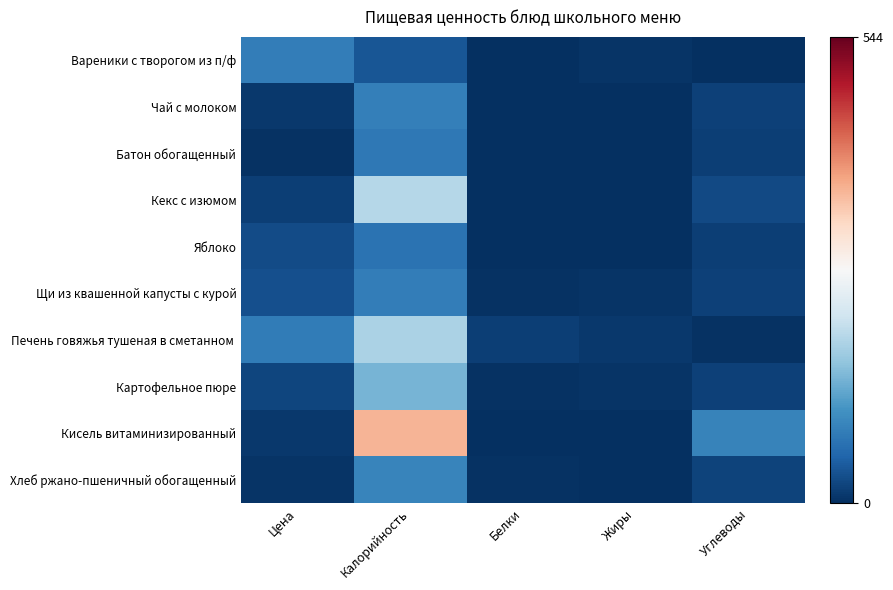

Rank the series by their maximum value, from highest to lowest.

Кисель витаминизированный, Кекс с изюмом, Печень говяжья тушеная в сметанном, Картофельное пюре, Хлеб ржано-пшеничный обогащенный, Чай с молоком, Щи из квашенной капусты с курой, Вареники с творогом из п/ф, Батон обогащенный, Яблоко